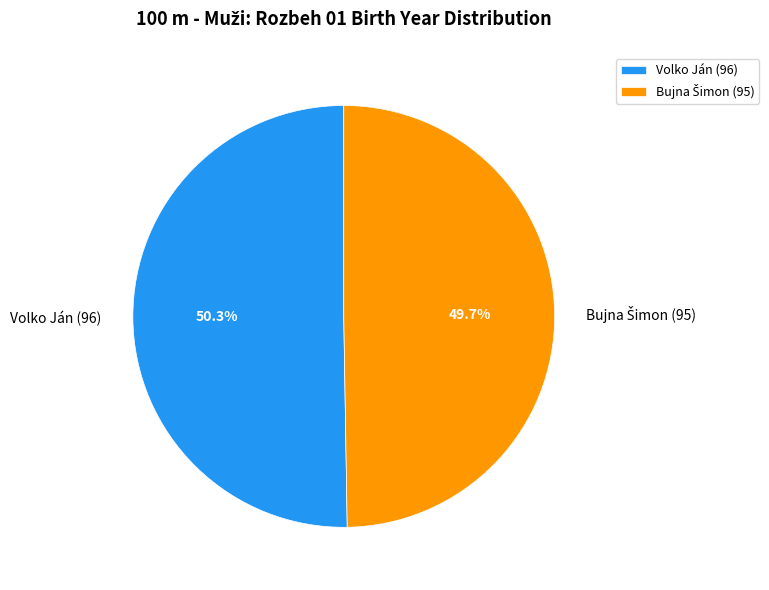

What portion of the pie excludes Volko Ján (96)?

49.7%